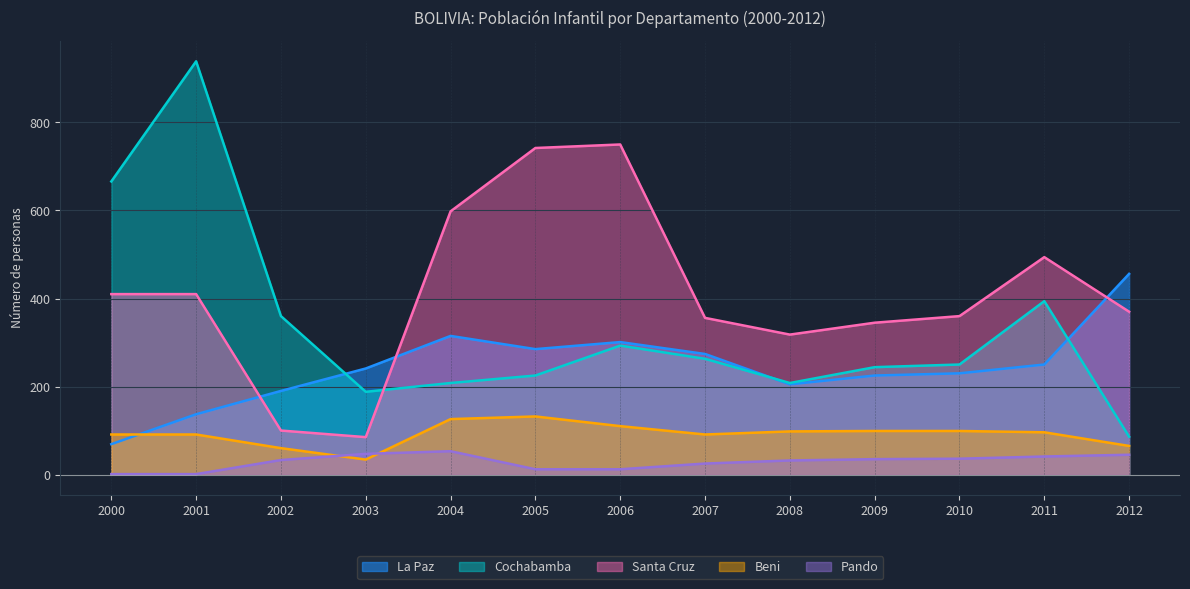

Between 2000 and 2012, which series saw the biggest shift?

Cochabamba